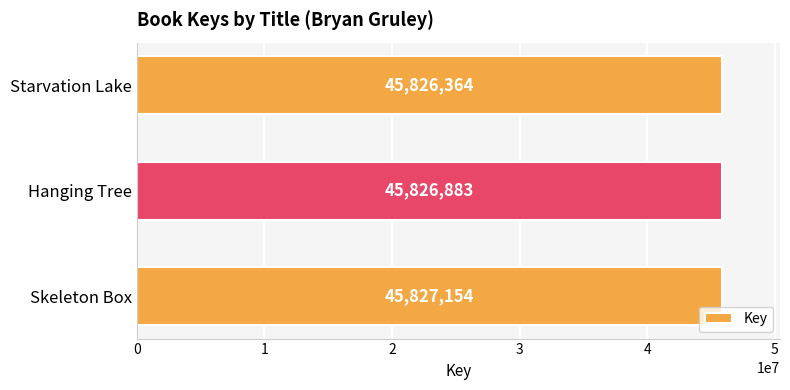

How many bars are there in total?

3